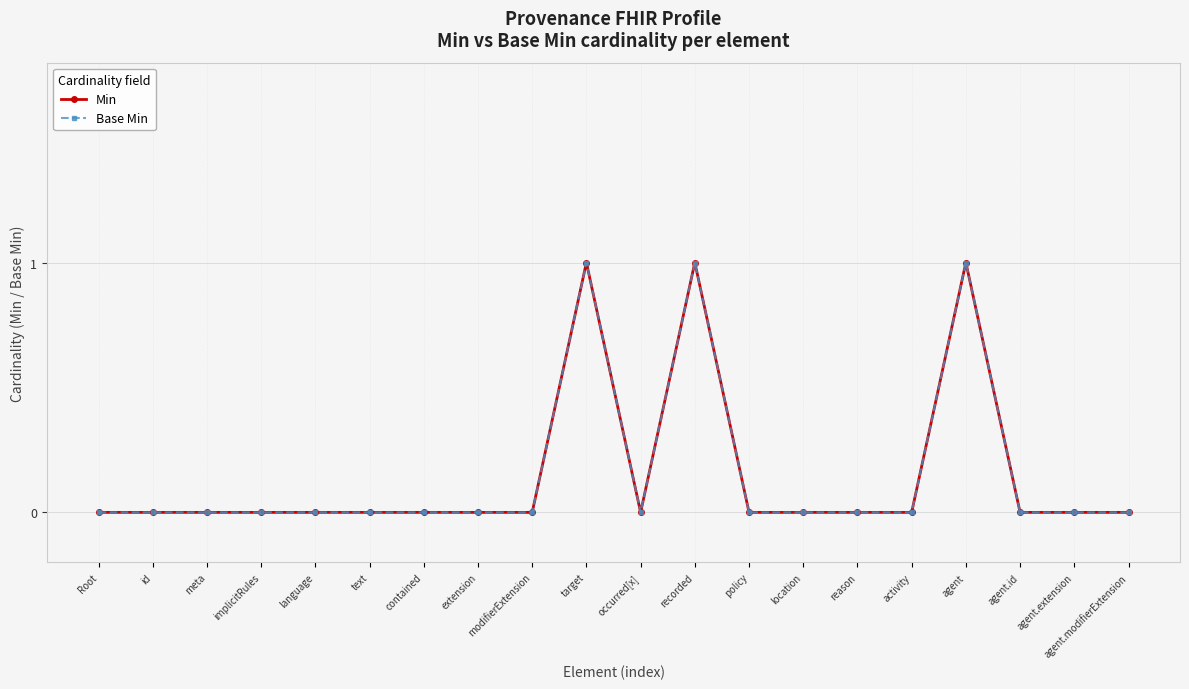

Is this an area chart (filled region under the line)?

No